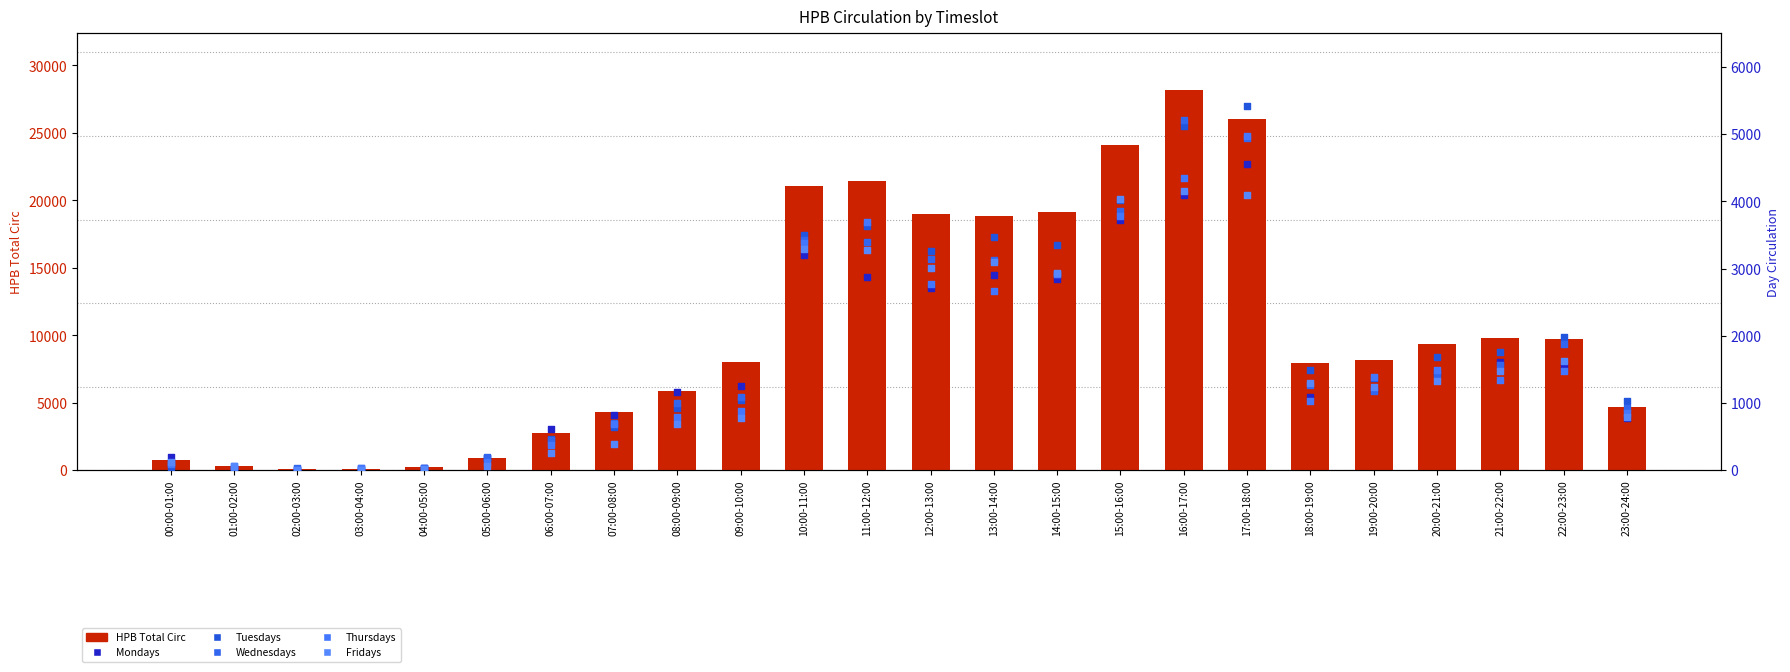

Is the value of Tuesdays at 00:00-01:00 greater than the value of HPB Total Circ at 07:00-08:00?

No